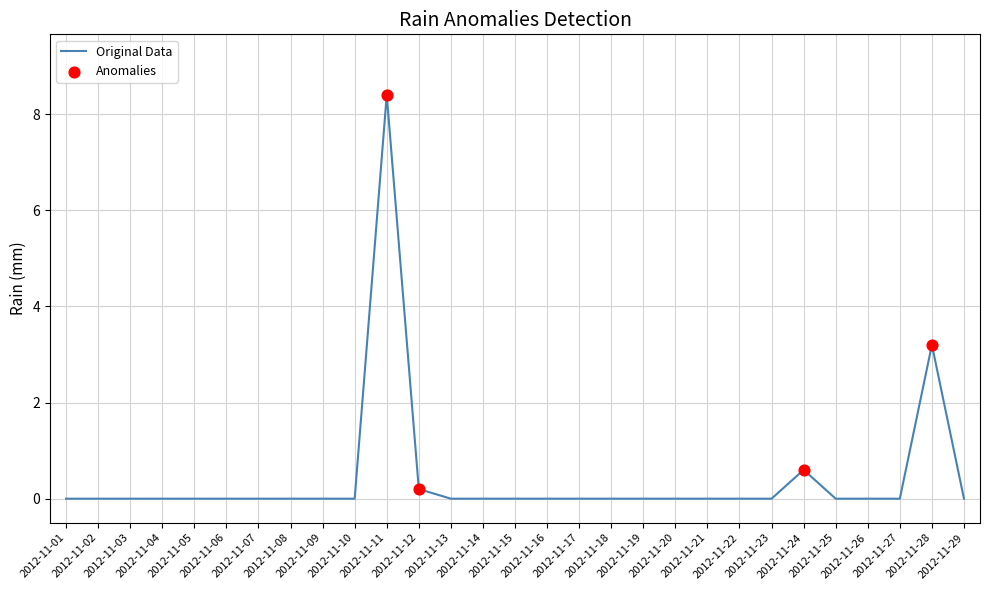

What is the greatest value displayed?

8.4